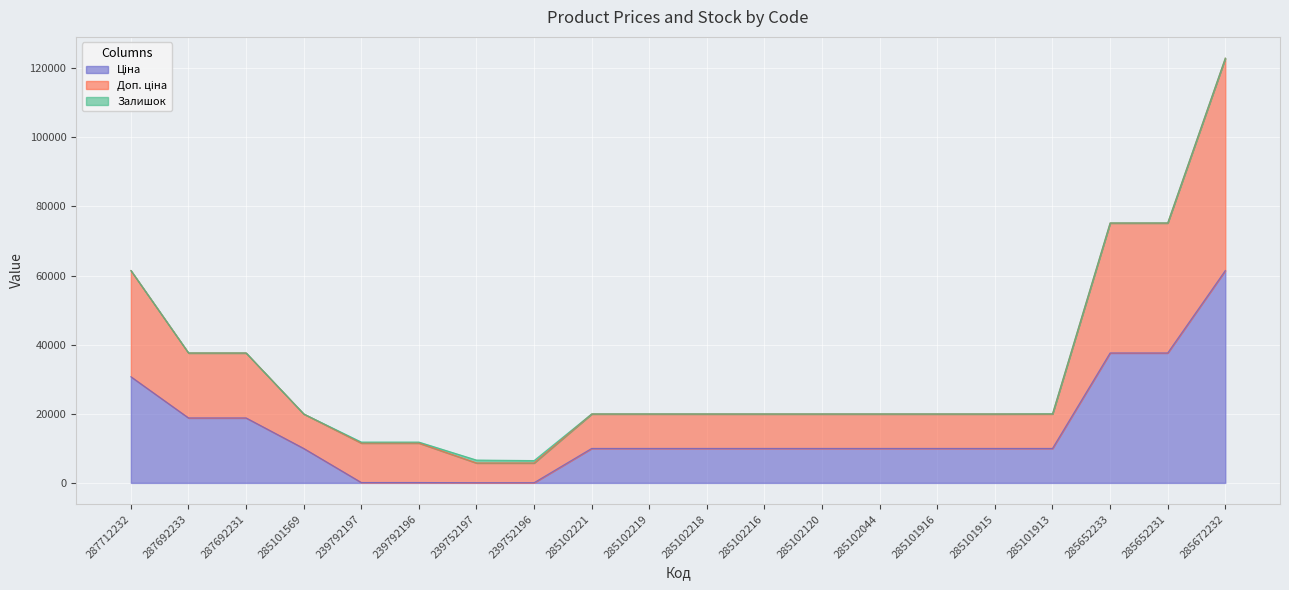

Is the value of Ціна at 239792197 greater than the value of Доп. ціна at 239792196?

No